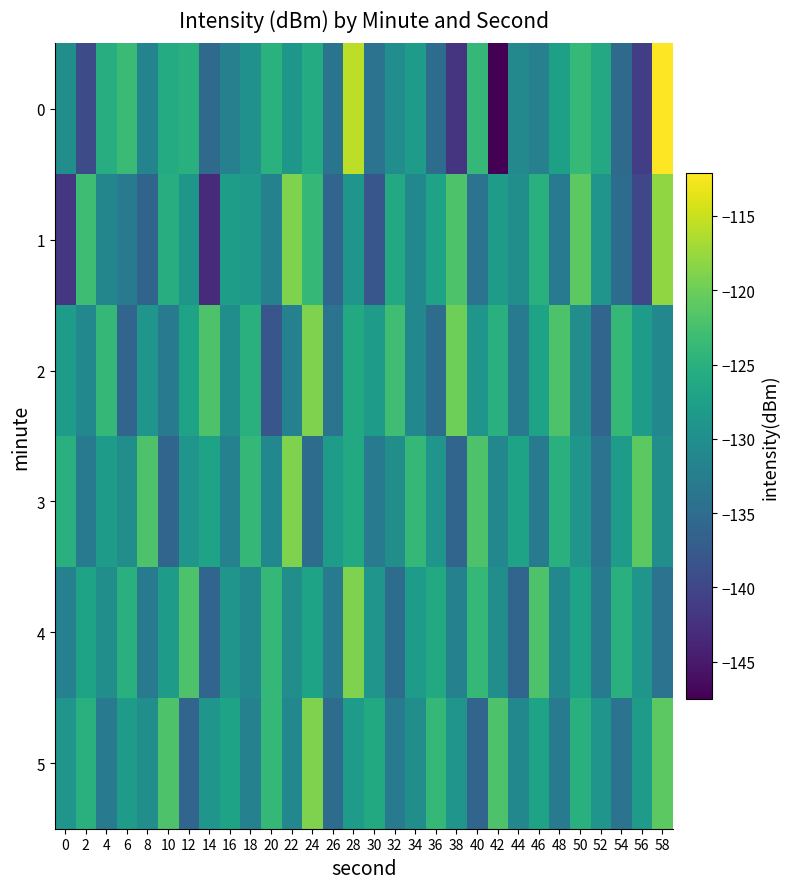

List the series in order of their peak value, lowest first.

2, 3, 4, 5, 1, 0